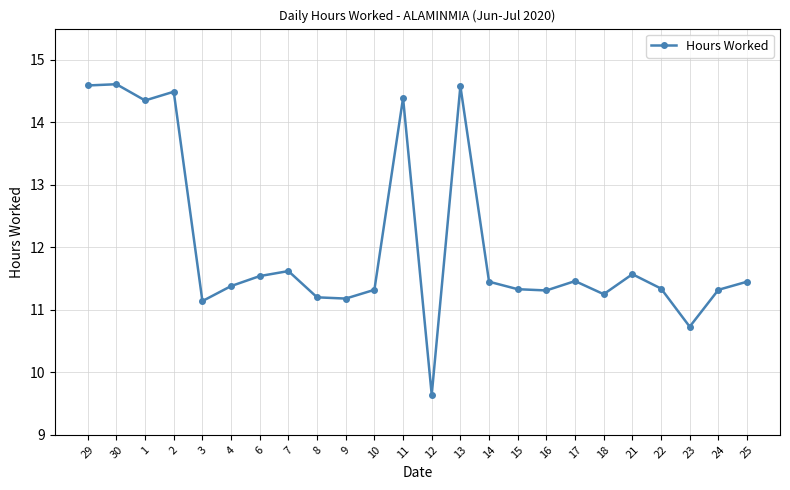

How many lines are shown in the chart?

1